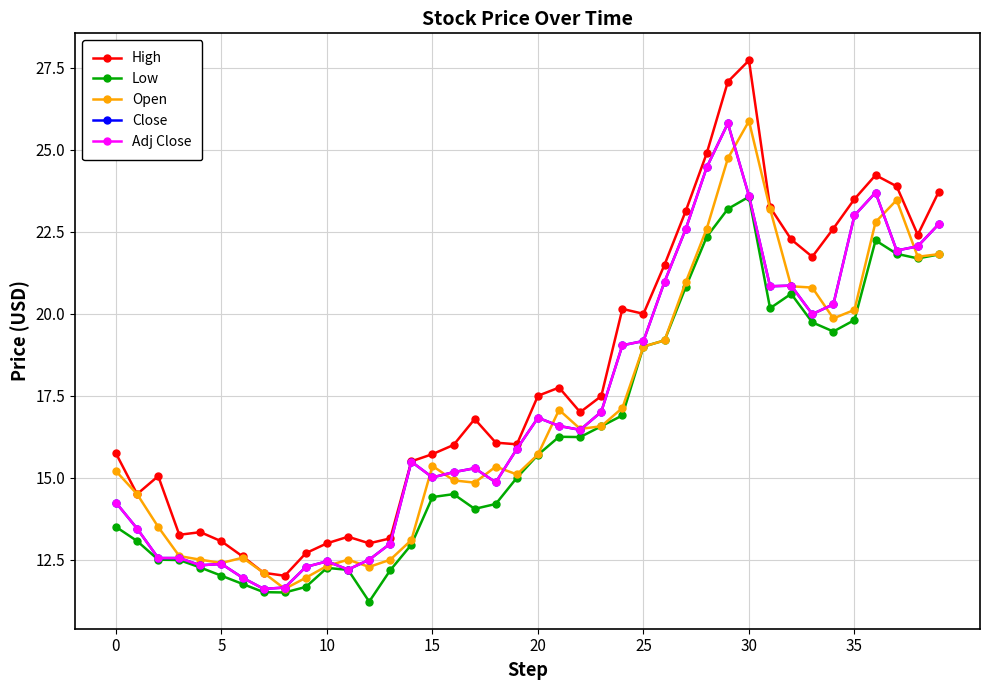

Reading left to right, extract all data points from this chart.

High: 15.7	14.5	15.1	13.3	13.3	13.1	12.6	12.1	12.0	12.7	13.0	13.2	13.0	13.1	15.5	15.7	16.0	16.8	16.1	16.0	17.5	17.8	17.0	17.5	20.1	20.0	21.5	23.1	24.9	27.1	27.7	23.2	22.3	21.7	22.6	23.5	24.2	23.9	22.4	23.7
Low: 13.5	13.1	12.5	12.5	12.3	12.0	11.8	11.5	11.5	11.7	12.2	12.2	11.2	12.2	13.0	14.4	14.5	14.1	14.2	15.0	15.7	16.2	16.2	16.6	16.9	19.0	19.2	20.8	22.4	23.2	23.6	20.2	20.6	19.7	19.5	19.8	22.2	21.8	21.7	21.8
Open: 15.2	14.5	13.5	12.6	12.5	12.4	12.6	12.1	11.6	11.9	12.3	12.5	12.3	12.5	13.1	15.4	14.9	14.9	15.3	15.1	15.7	17.1	16.5	16.6	17.1	19.0	19.2	21.0	22.6	24.7	25.9	23.2	20.8	20.8	19.9	20.1	22.8	23.5	21.7	21.8
Close: 14.2	13.4	12.6	12.6	12.3	12.4	11.9	11.6	11.6	12.3	12.4	12.2	12.5	13.0	15.5	15.0	15.2	15.3	14.9	15.9	16.8	16.6	16.5	17.0	19.0	19.2	21.0	22.6	24.5	25.8	23.6	20.8	20.9	20.0	20.3	23.0	23.7	21.9	22.1	22.7
Adj Close: 14.2	13.4	12.6	12.6	12.3	12.4	11.9	11.6	11.6	12.3	12.4	12.2	12.5	13.0	15.5	15.0	15.2	15.3	14.9	15.9	16.8	16.6	16.5	17.0	19.0	19.2	21.0	22.6	24.5	25.8	23.6	20.8	20.9	20.0	20.3	23.0	23.7	21.9	22.1	22.7